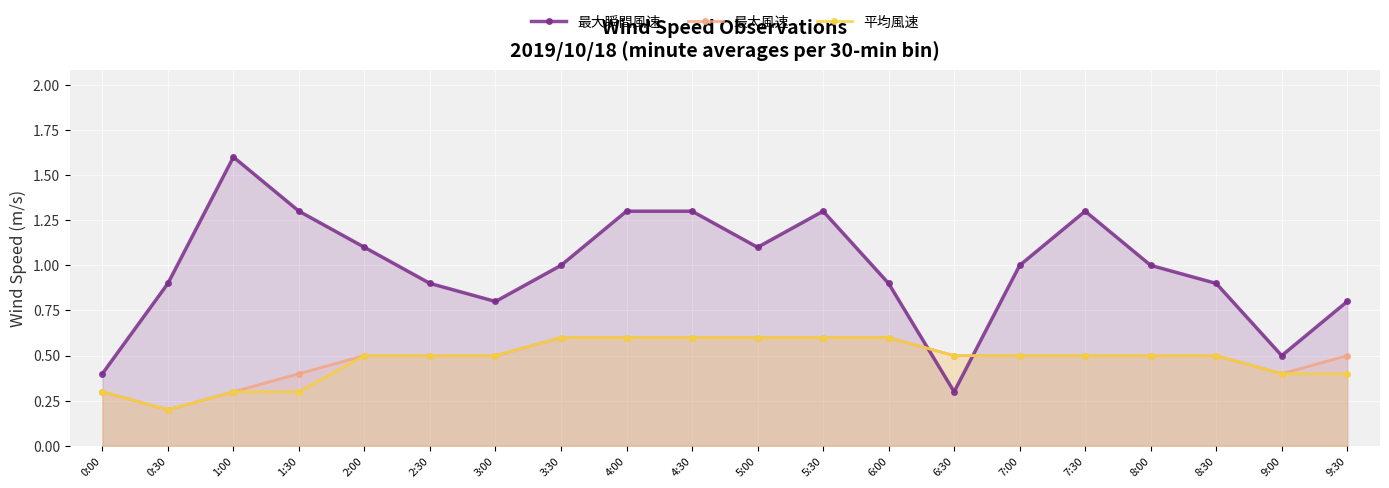

What is the minimum value for 平均風速?

0.2